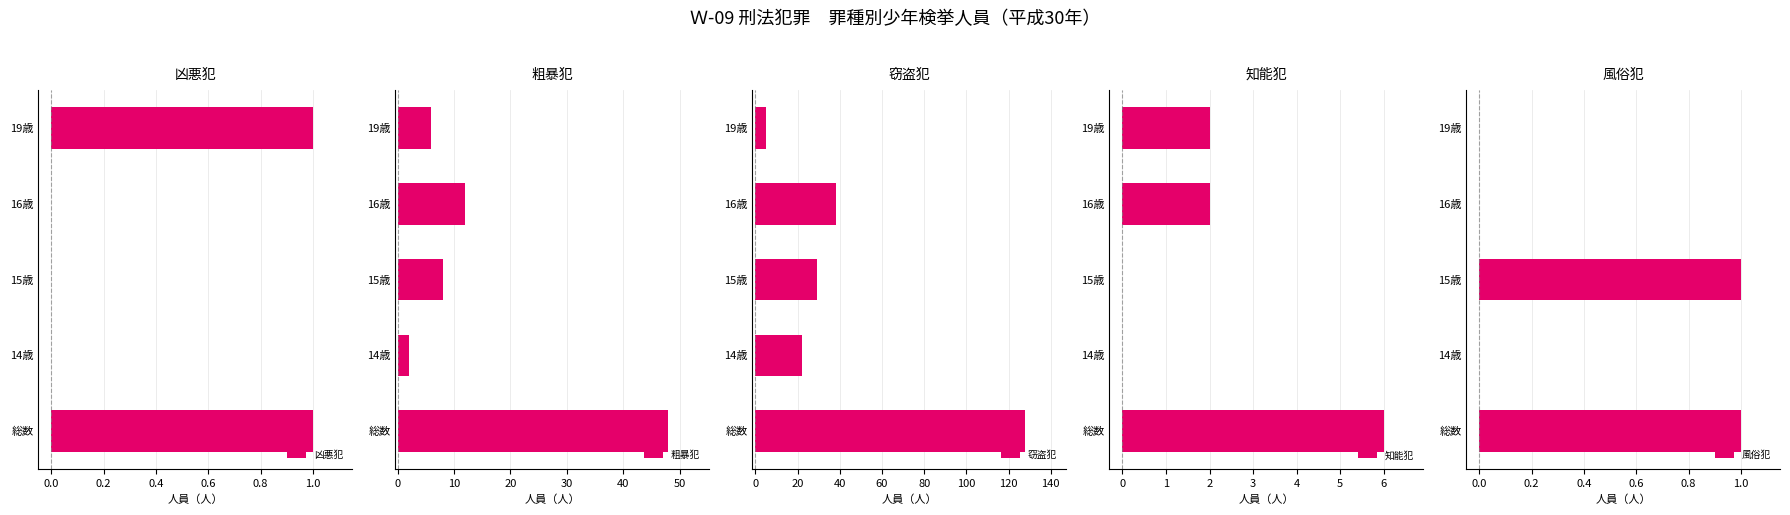

What is the average value of the 窃盗犯 series?

44